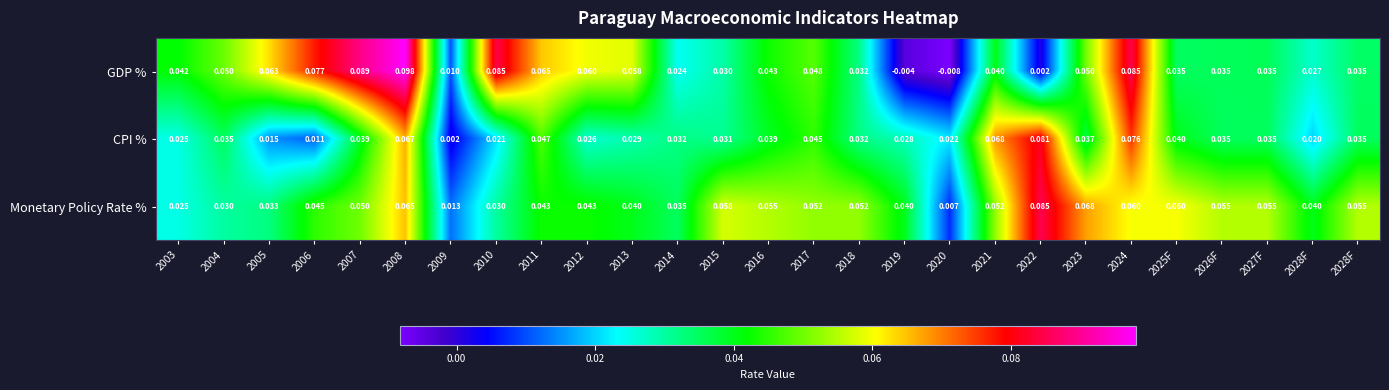

How many values in the GDP % series are below 0?

2